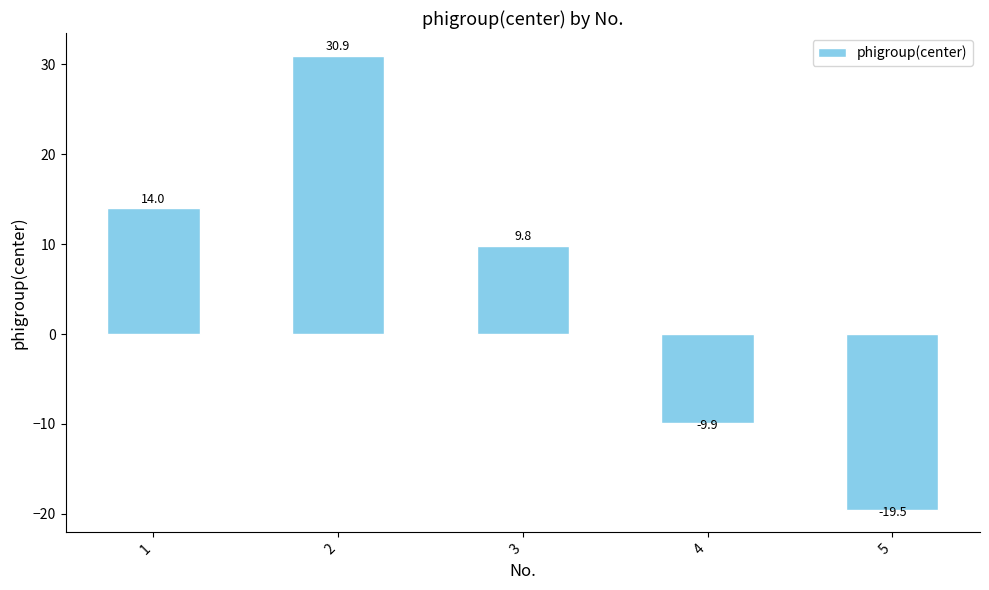

Reading left to right, extract all data points from this chart.

1=14.0	2=30.9	3=9.8	4=-9.9	5=-19.5